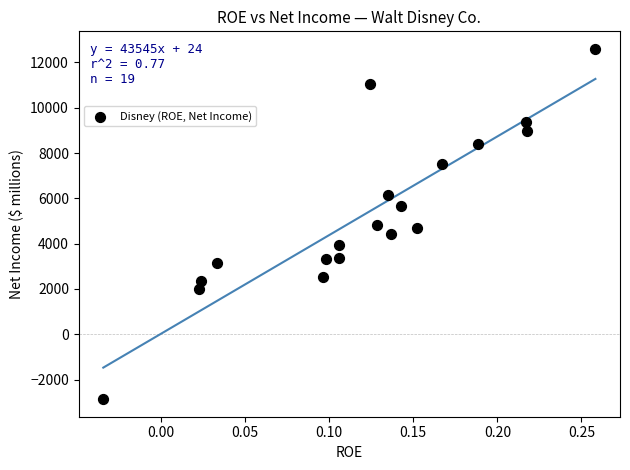

Count the number of points in this scatter plot.

19